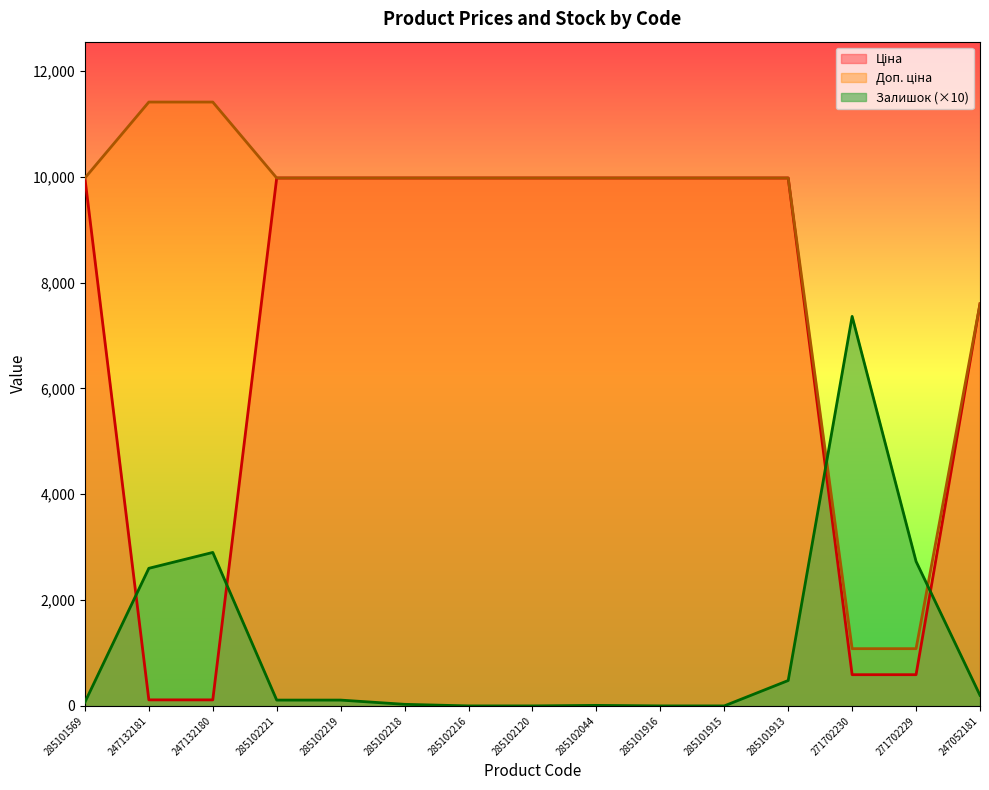

Rank the series by their maximum value, from highest to lowest.

Доп. ціна, Ціна, Залишок